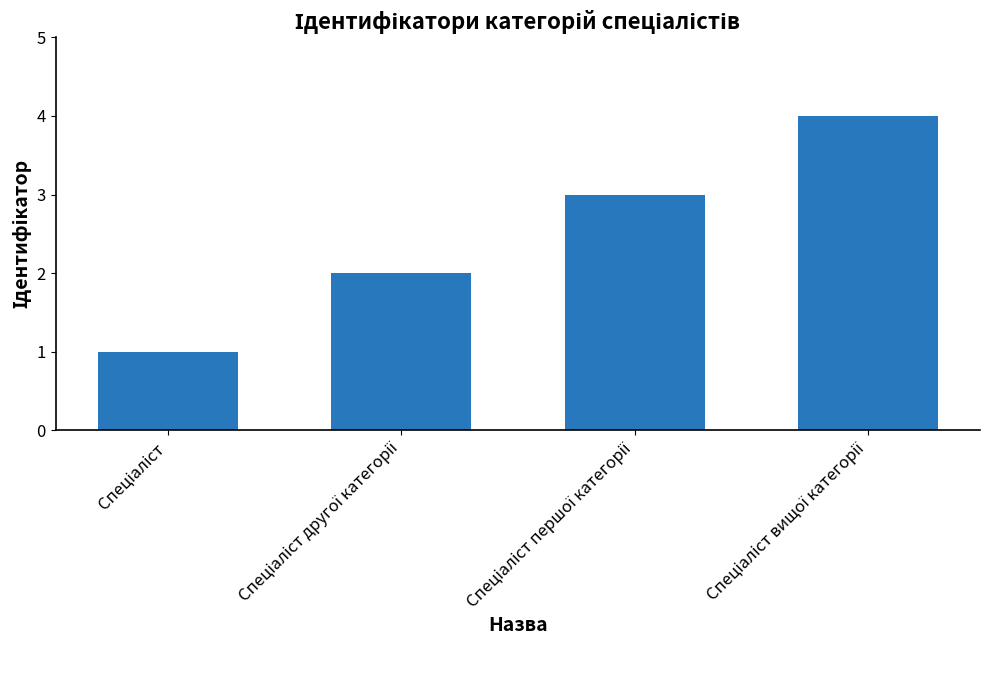

What is the sum of all values?

10